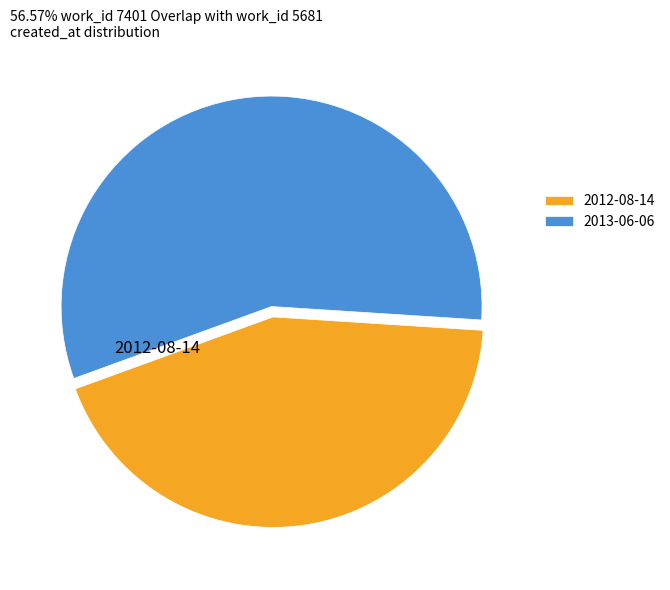

What is the largest slice in the pie chart?

2013-06-06